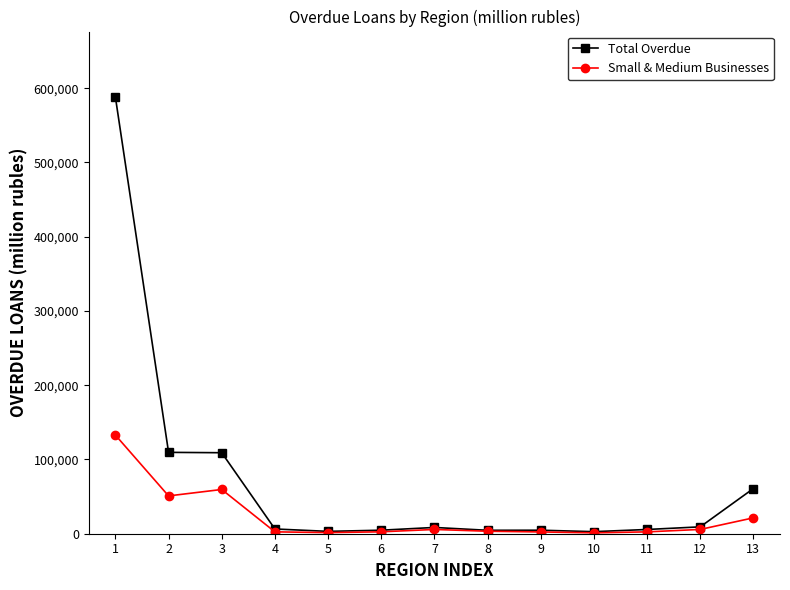

Which series has the largest range (max minus min)?

Total Overdue